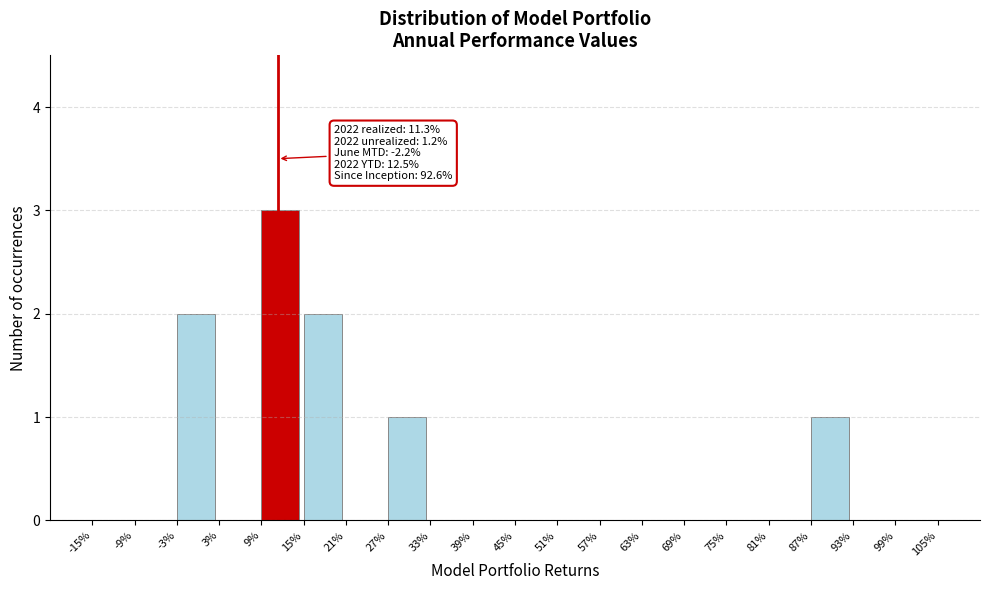

Reading right to left, what are all the values shown in this chart?

99%=0	93%=0	87%=1	81%=0	75%=0	69%=0	63%=0	57%=0	51%=0	45%=0	39%=0	33%=0	27%=1	21%=0	15%=2	9%=3	3%=0	-3%=2	-9%=0	-15%=0